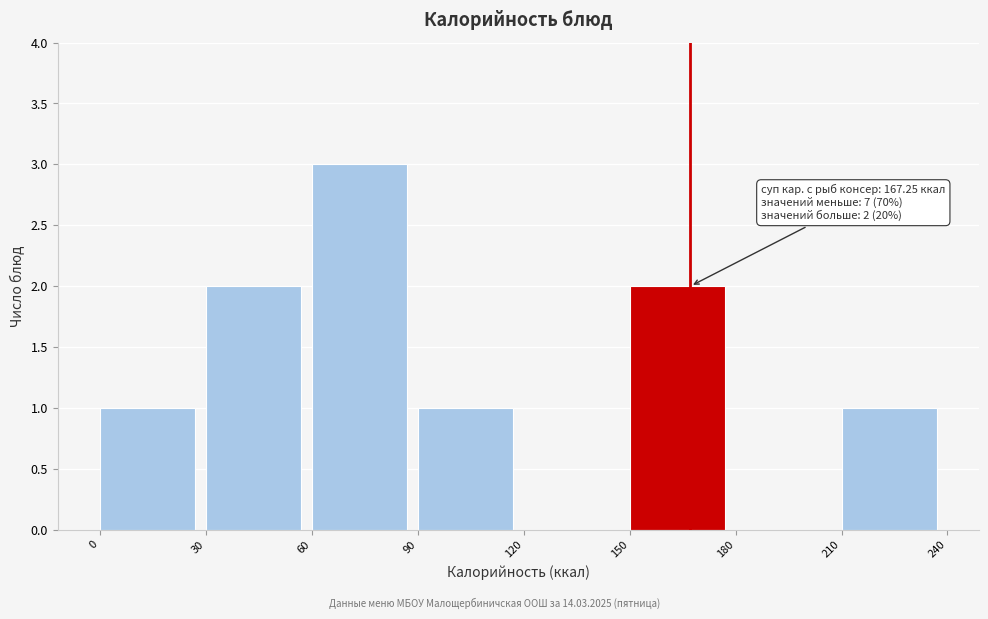

Which range on the x-axis has the tallest bar?

60 to 90